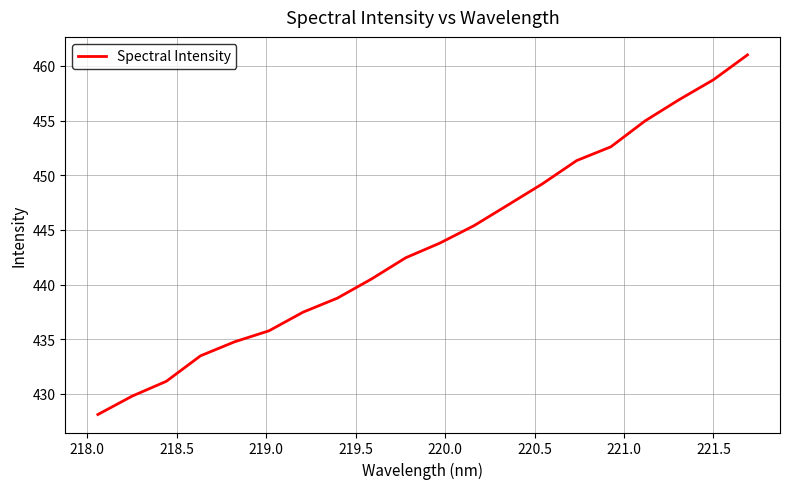

What is the greatest value displayed?

461.0